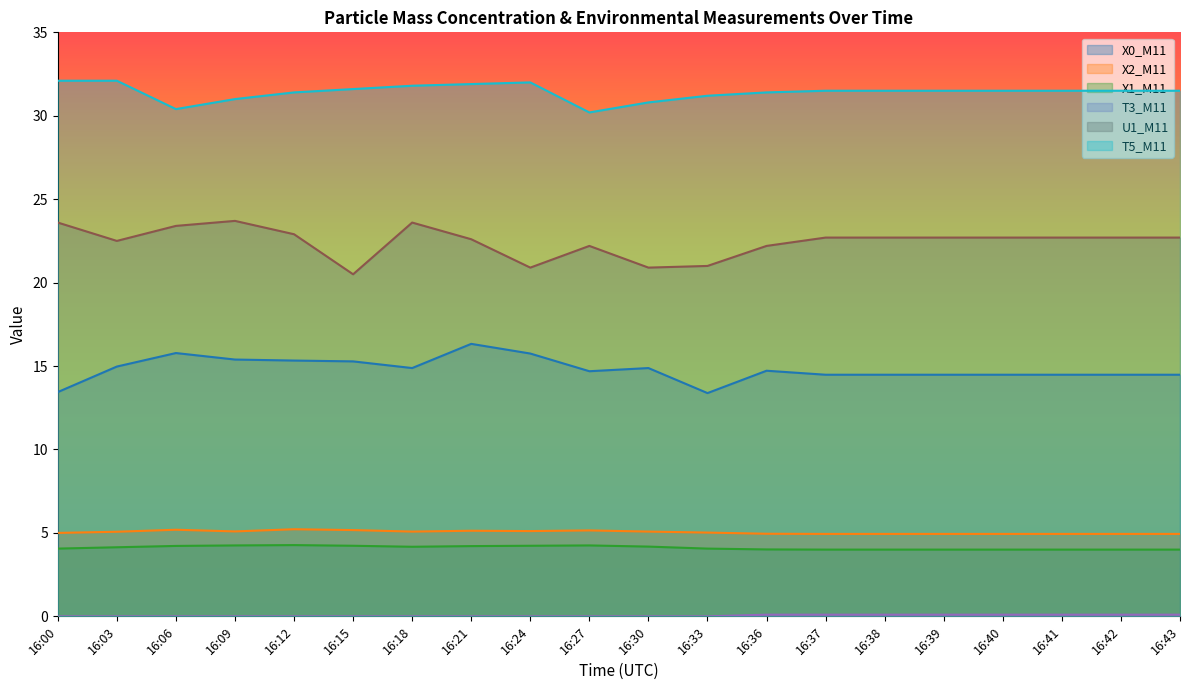

True or false: X1_M11 and U1_M11 intersect in this chart.

False